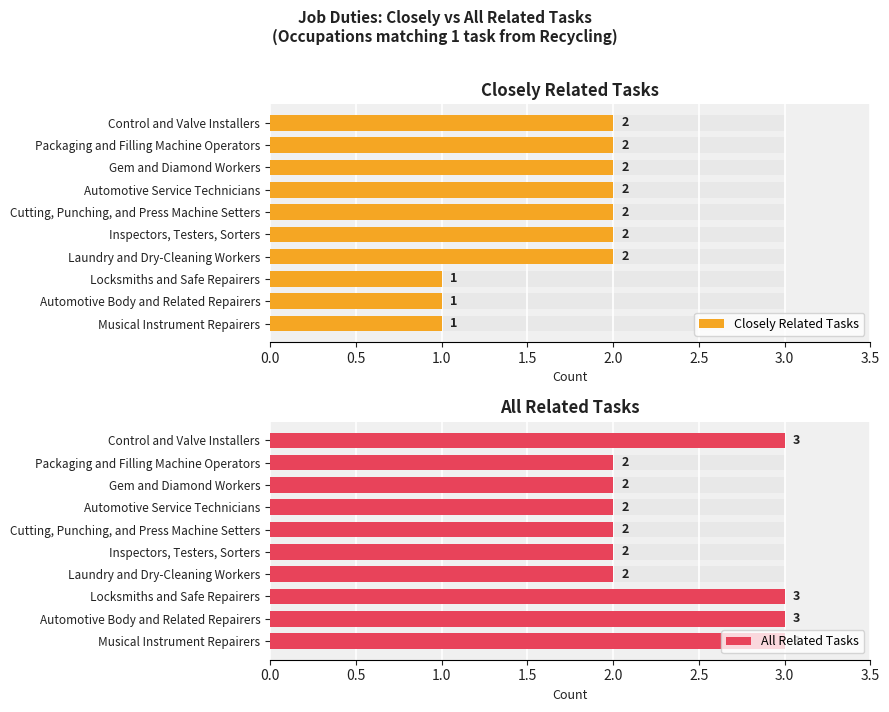

Is the value of Closely Related Tasks at Packaging and Filling Machine Operators greater than the value of All Related Tasks at Gem and Diamond Workers?

No